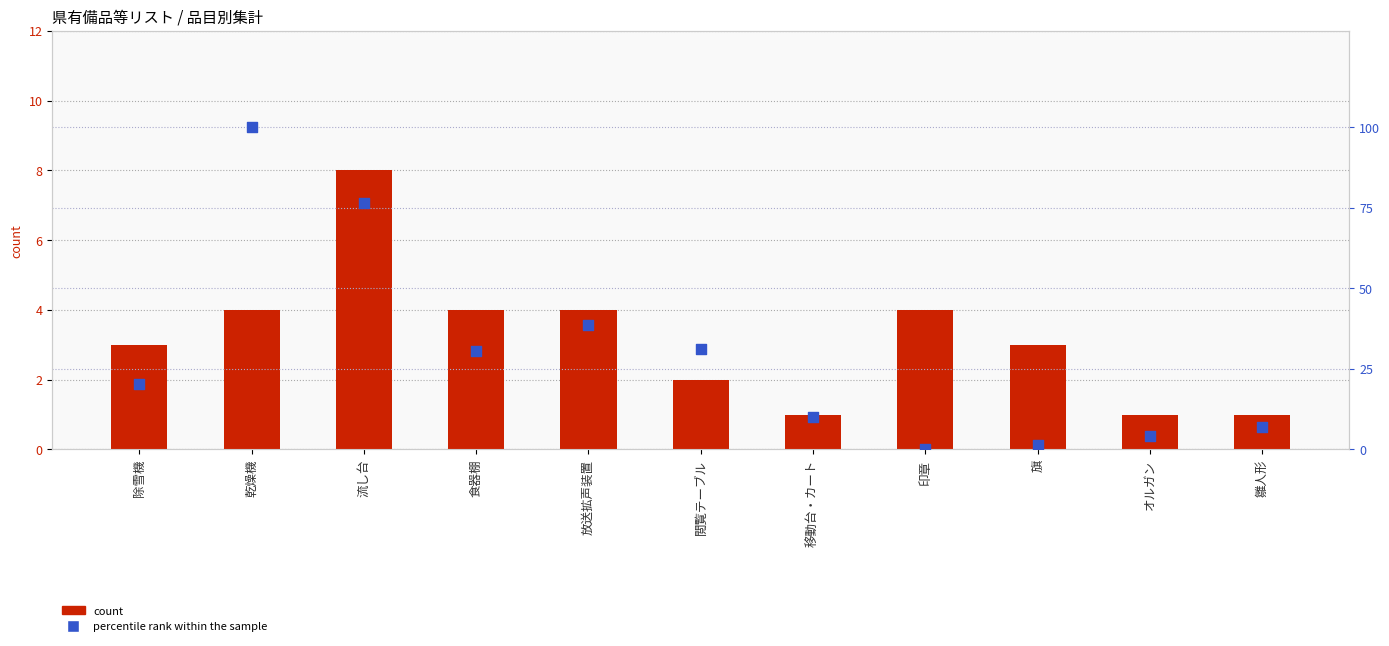

Which series has the largest total across all categories?

percentile rank within the sample